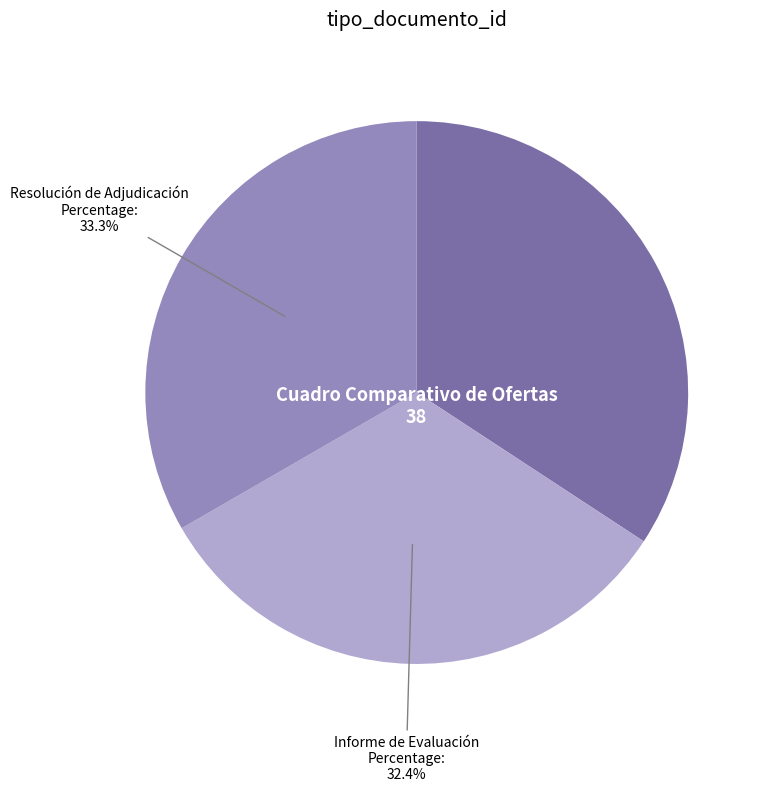

Which slice is the largest?

Cuadro Comparativo de Ofertas